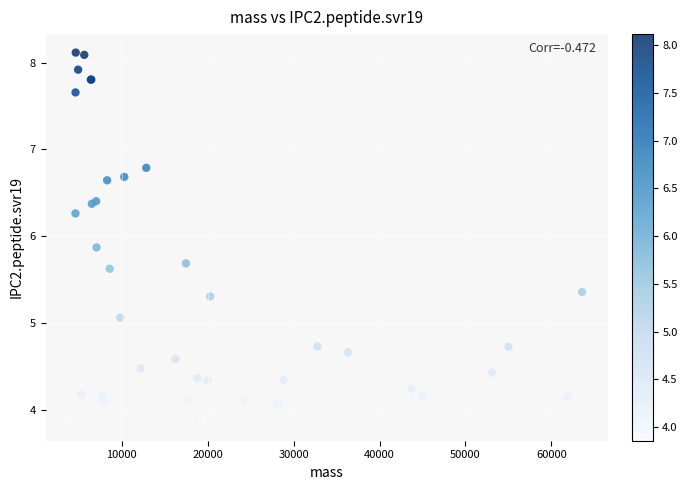

What Y value in the scatter plot is closest to 5?

5.1